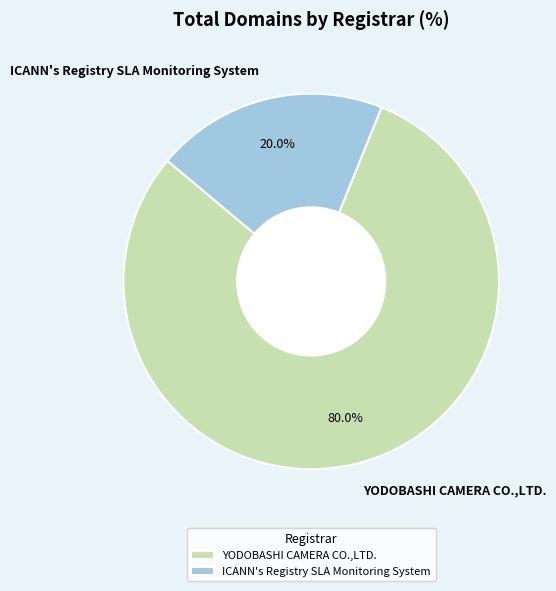

Does ICANN's Registry SLA Monitoring System account for over 50% of the chart?

No